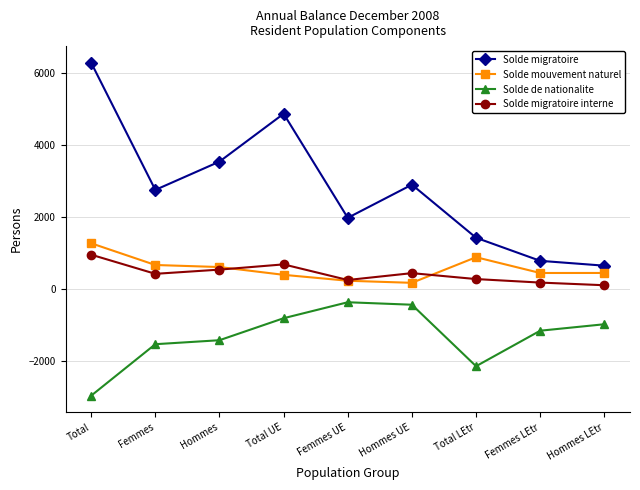

True or false: Solde migratoire has a value of 2429 at Total LEtr.

False